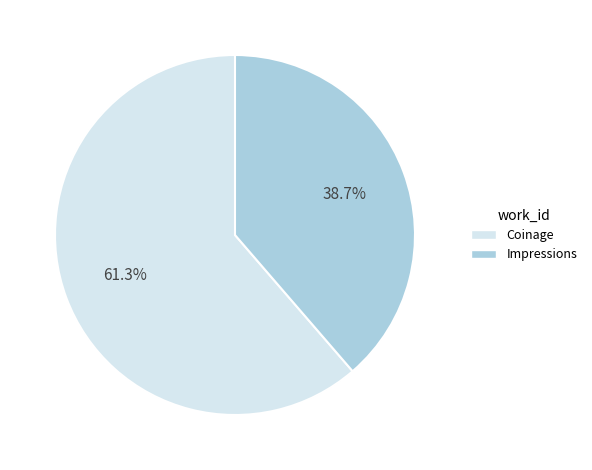

Which slice is the smallest?

Impressions